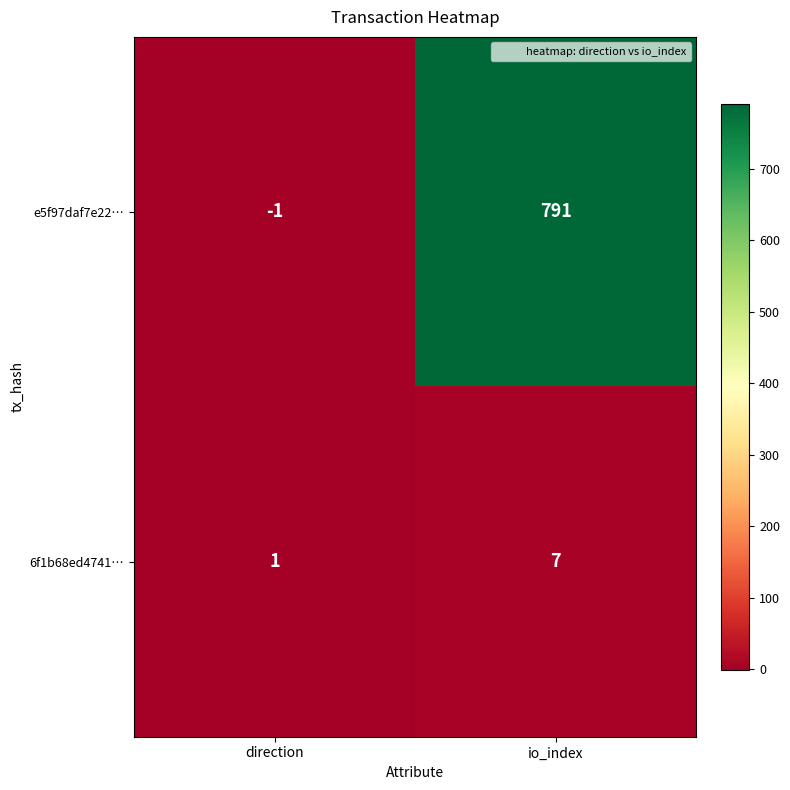

Rank the series by their maximum value, from lowest to highest.

6f1b68ed4741…, e5f97daf7e22…